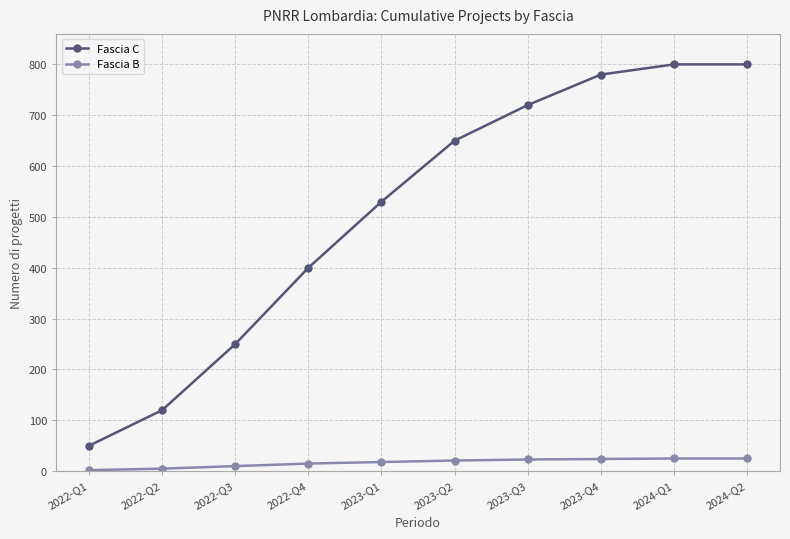

What is the spread (max minus min) of values at 2022-Q1?

48